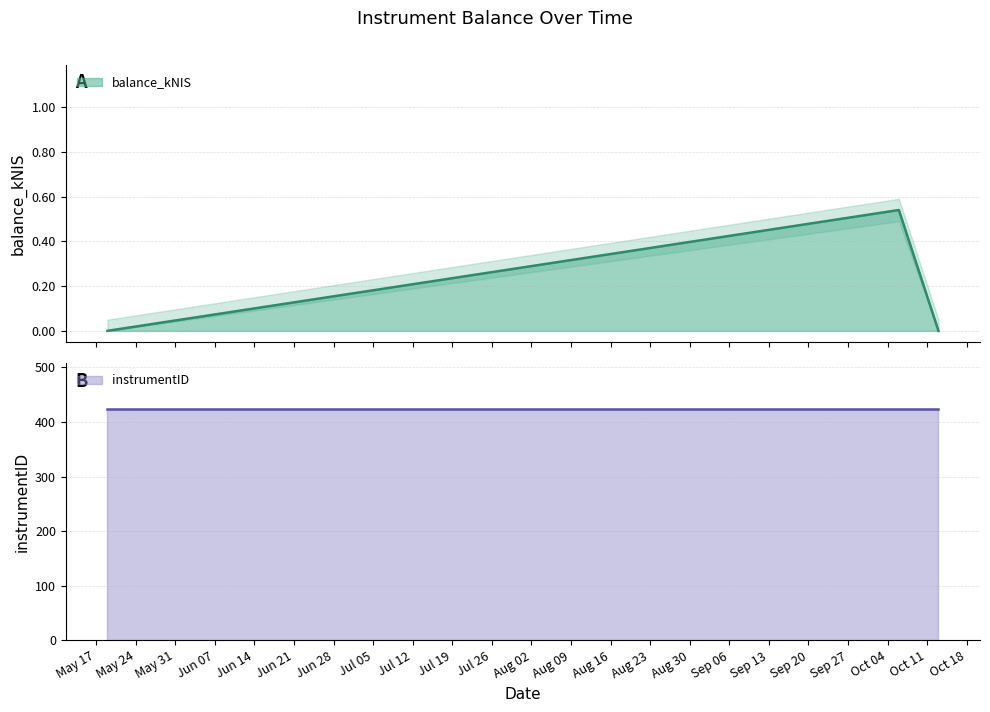

What is the sum of all values?

0.5